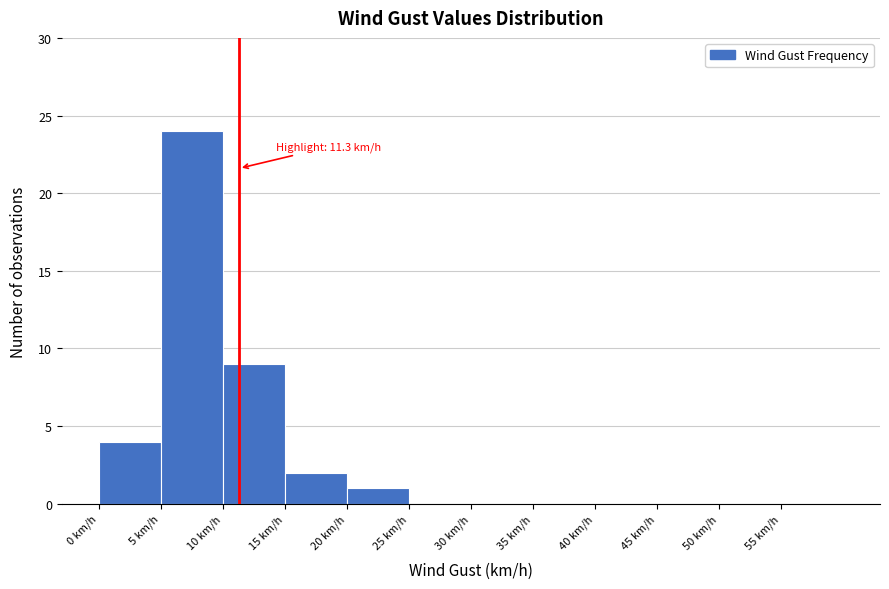

Over which range of the x-axis is the bar tallest?

5 to 10